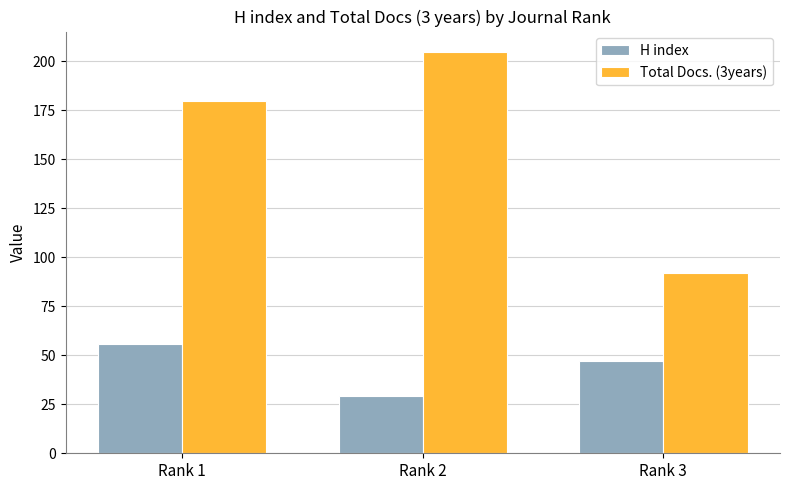

How many distinct data groups are displayed?

2